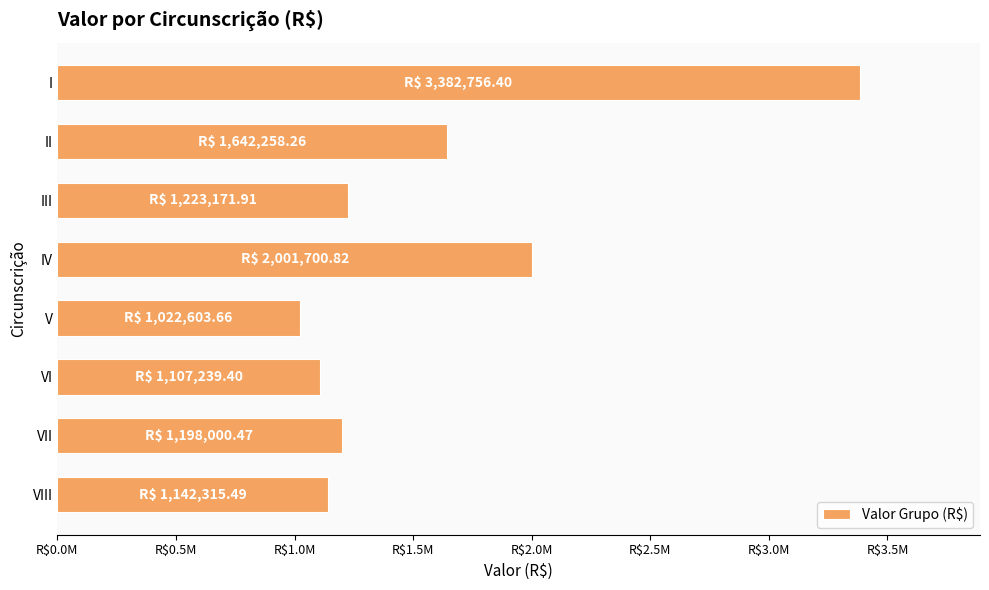

What is the average value?

1590005.8